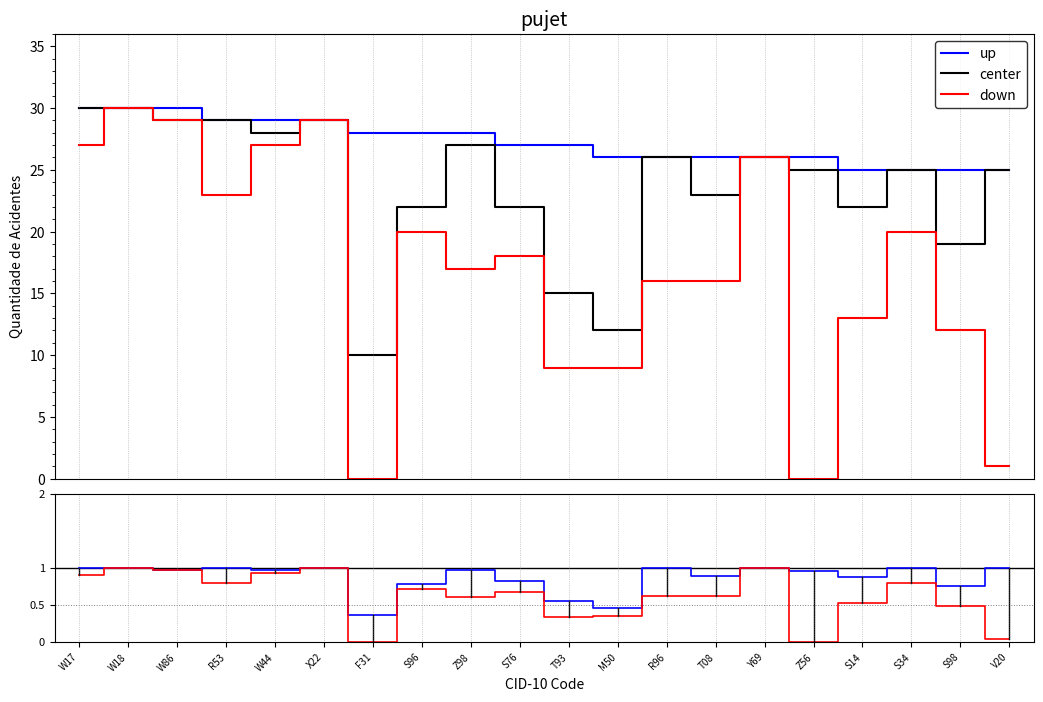

Which series changed the most between W18 and R53?

center